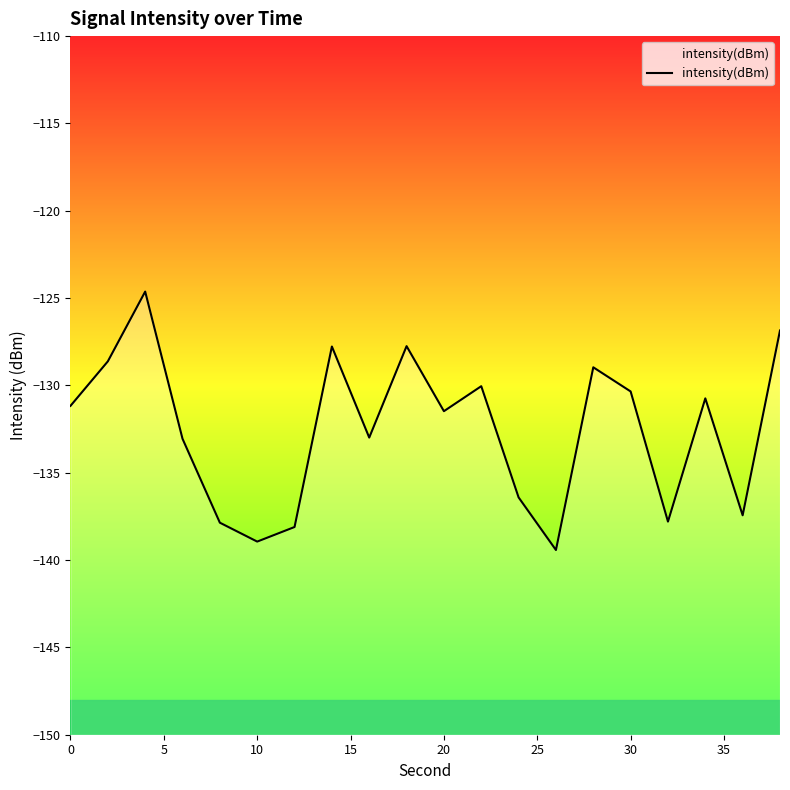

What is the approximate value at 0?

-131.2